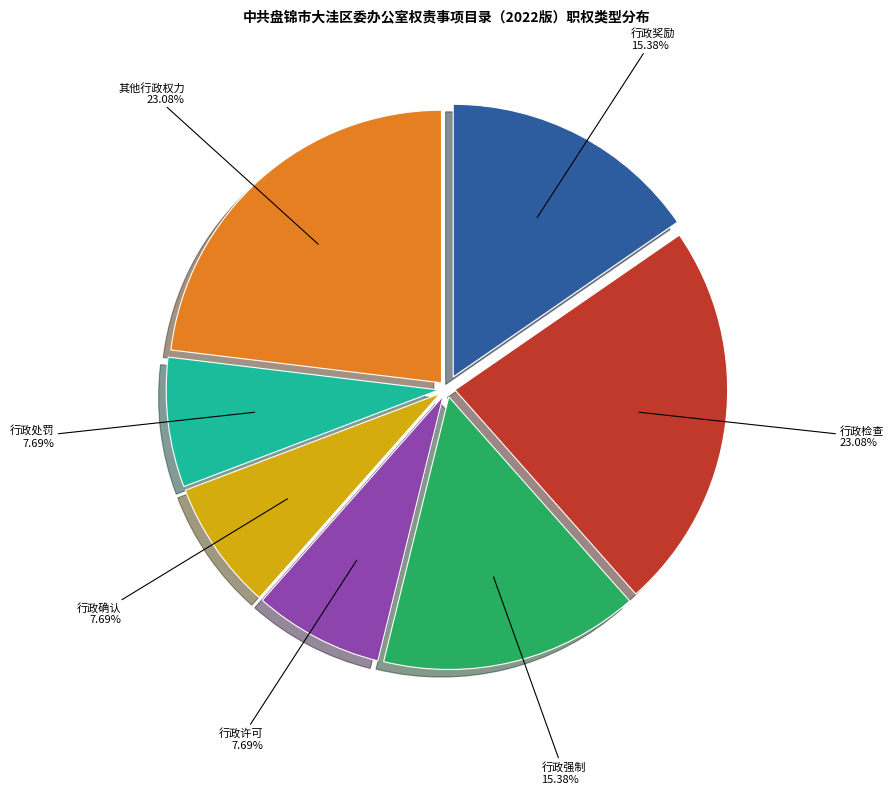

How many segments does this pie chart have?

7